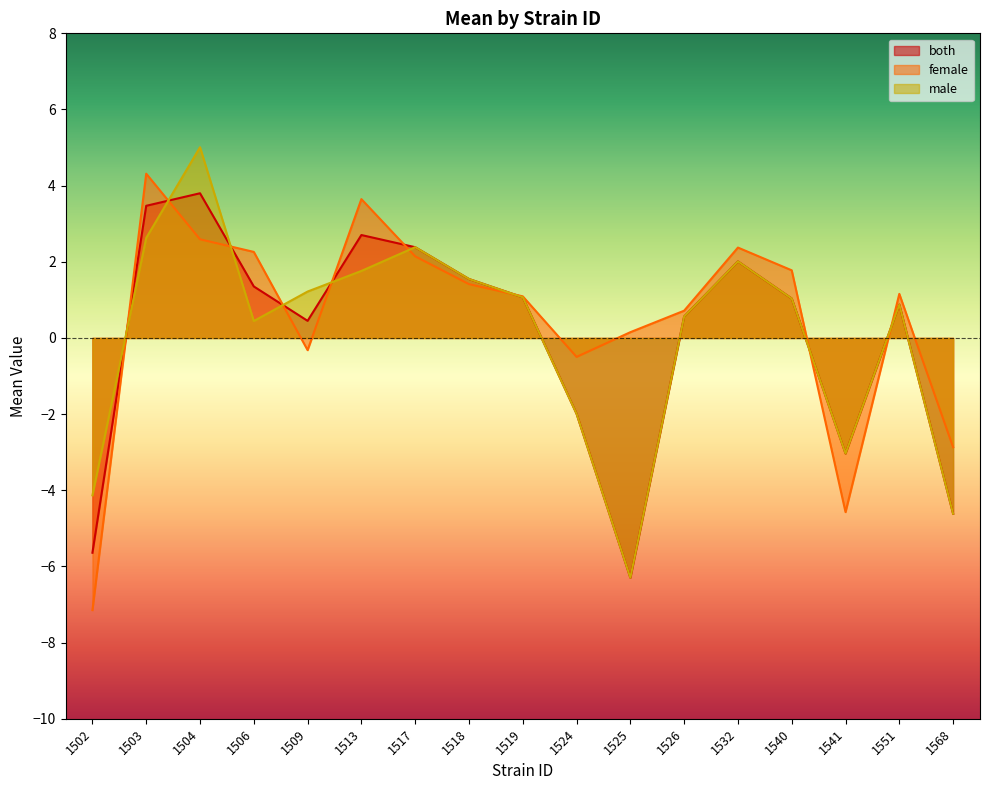

At which category is the sum across all series the highest?

1504